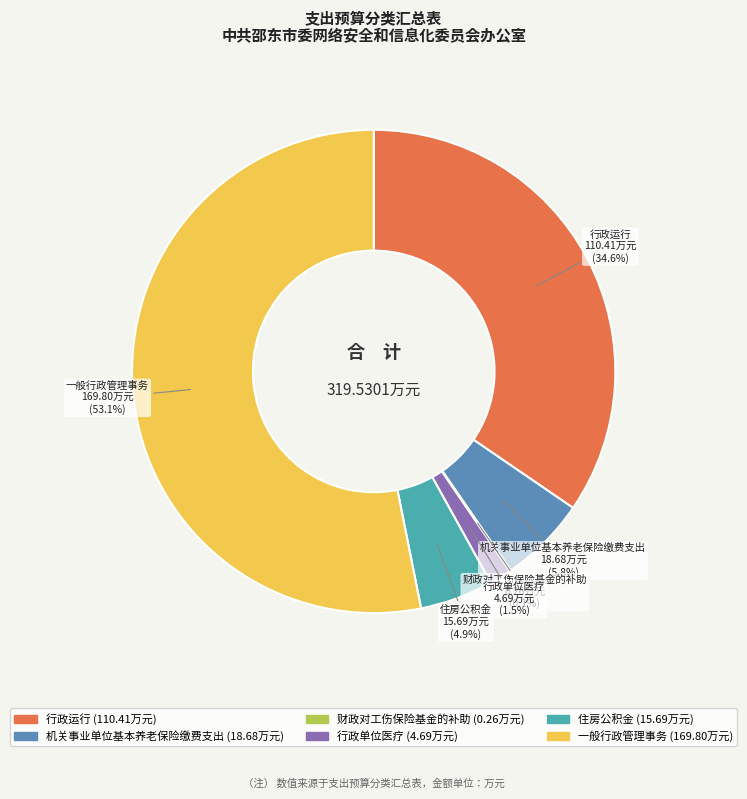

Is it true that 行政运行 is 43% of the pie?

False